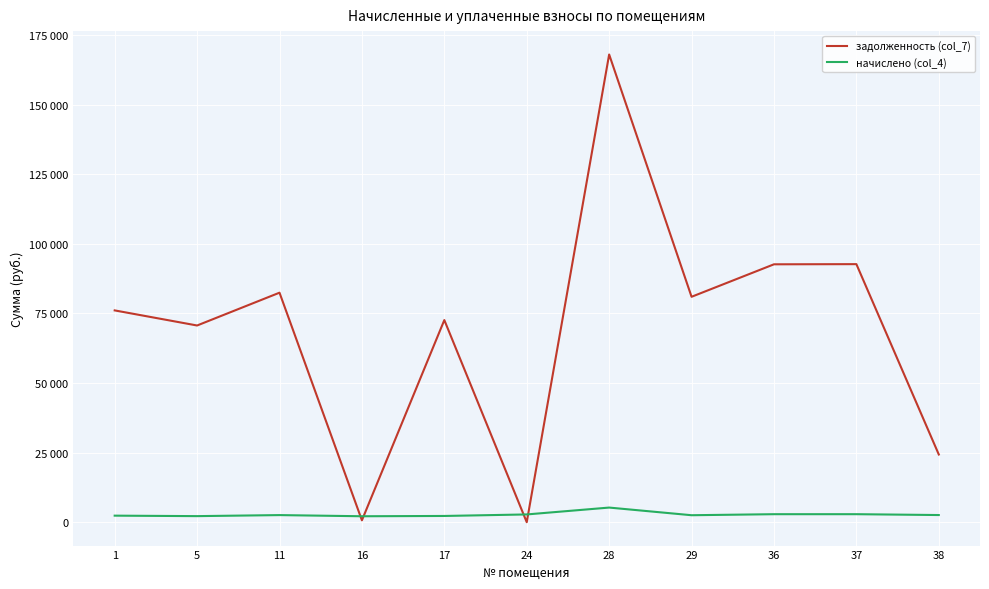

At how many categories does at least one series exceed 141363?

1